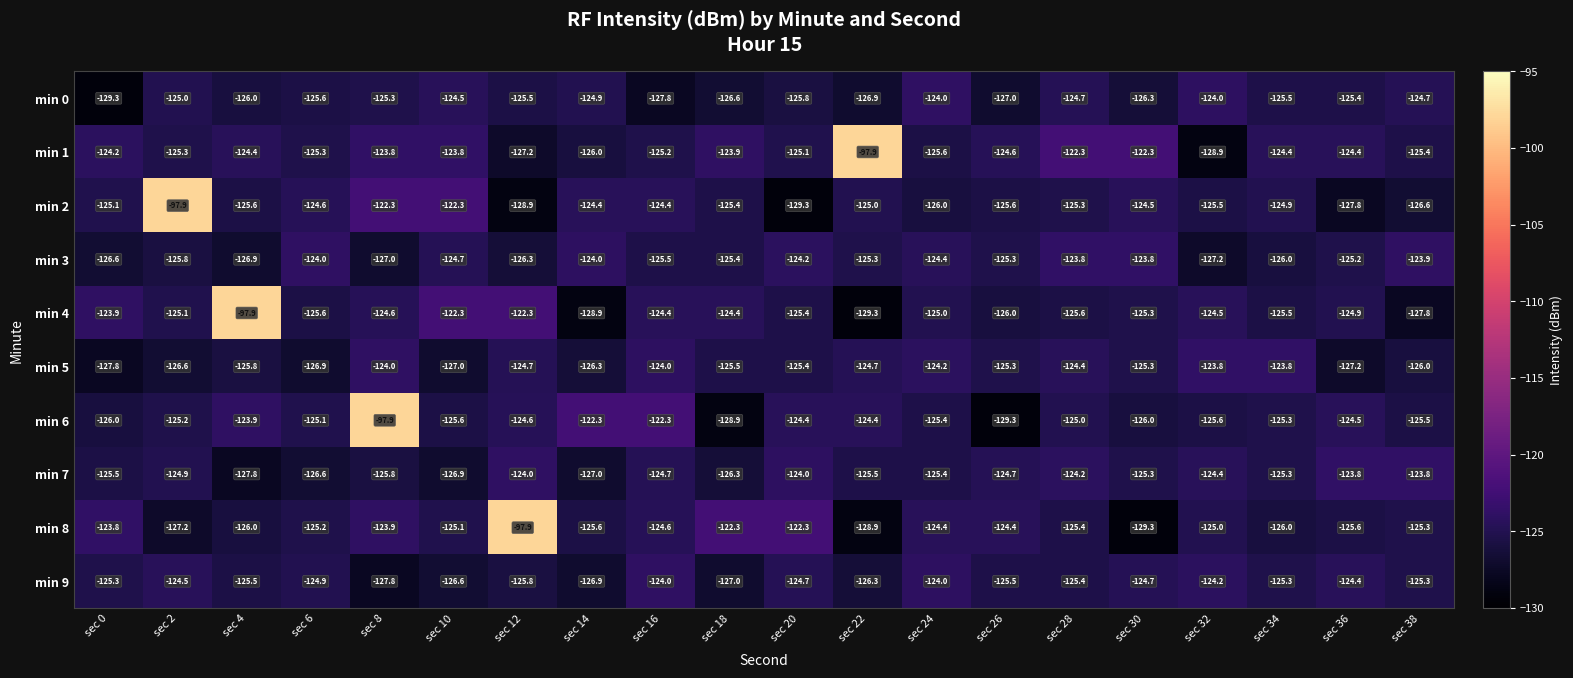

How many data points does each series have?

20